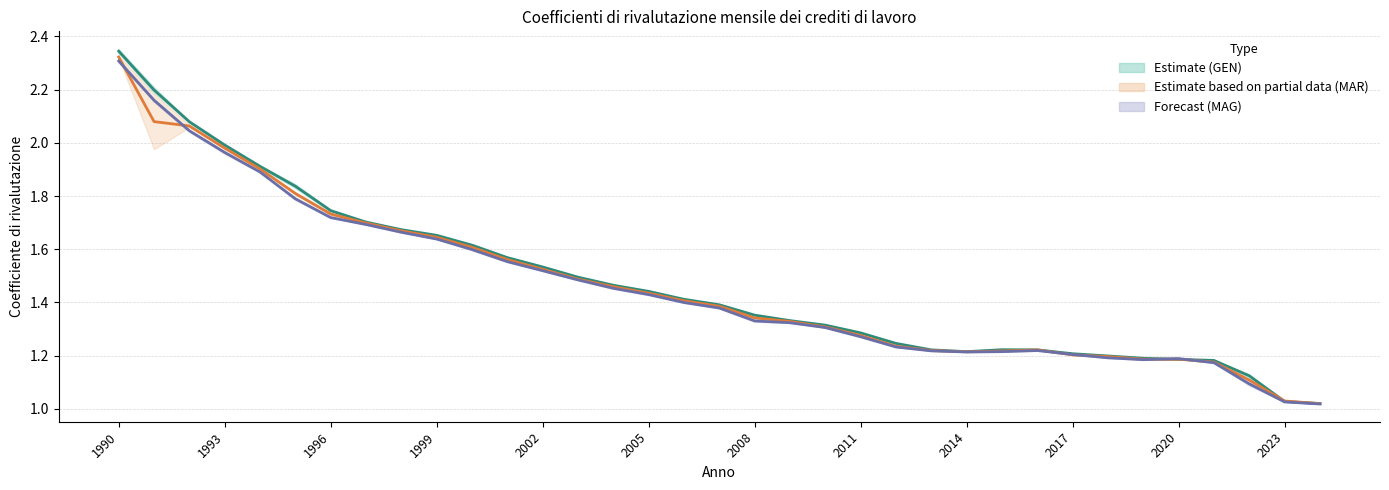

The value of Estimate (GEN–FEB) (mid) at 2008 is 1.4. True or false?

True